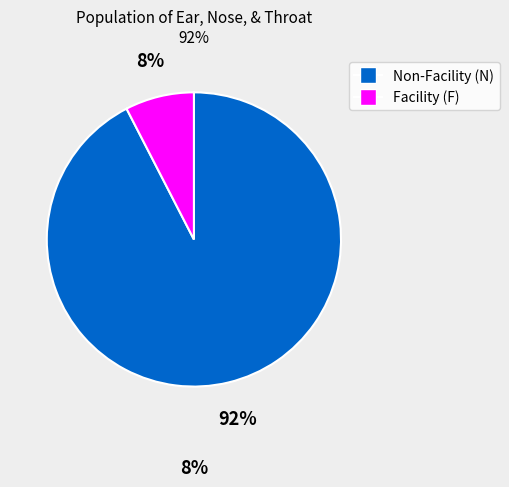

Does any single category account for the majority?

Yes